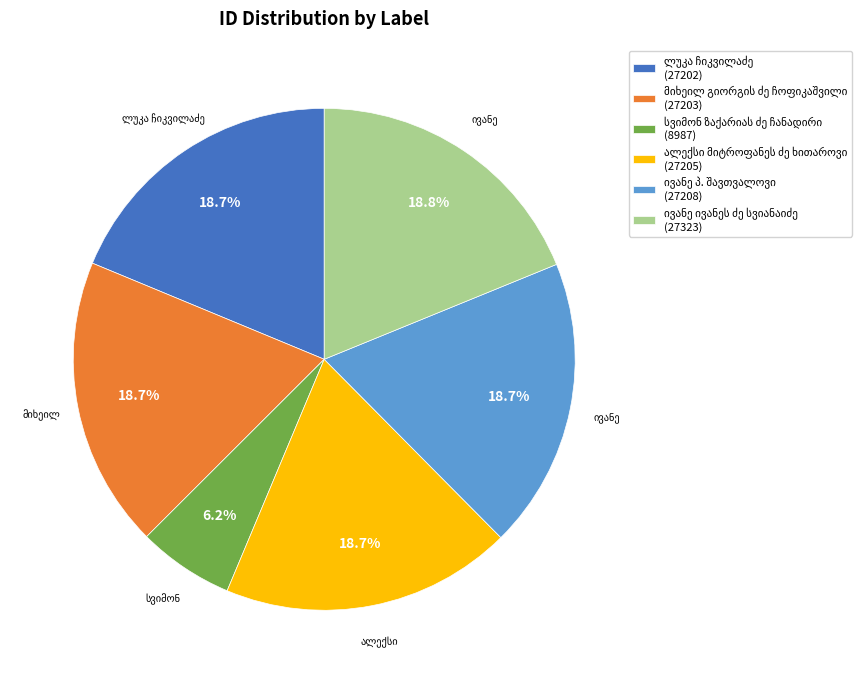

Is there a majority slice in this chart?

No